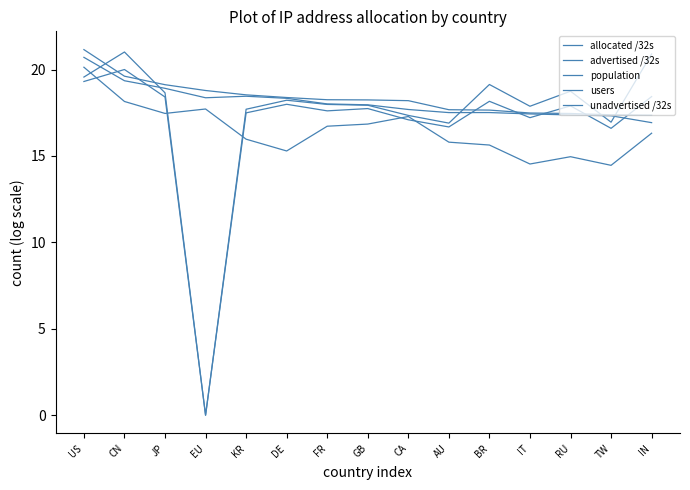

How many lines are shown in the chart?

5